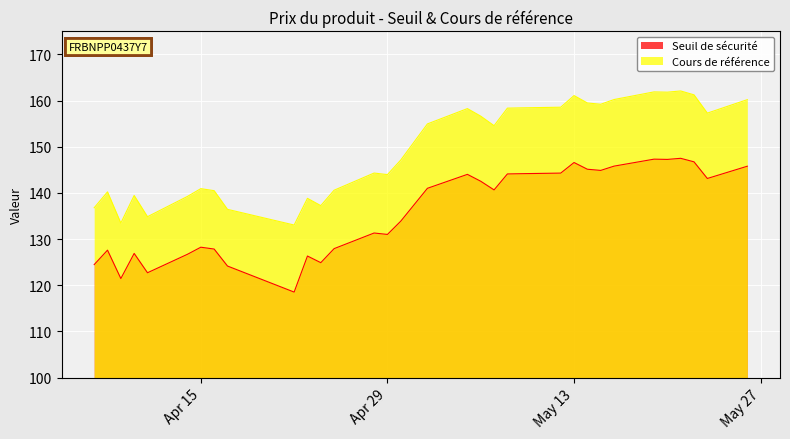

Which series has the largest total across all categories?

Cours de référence